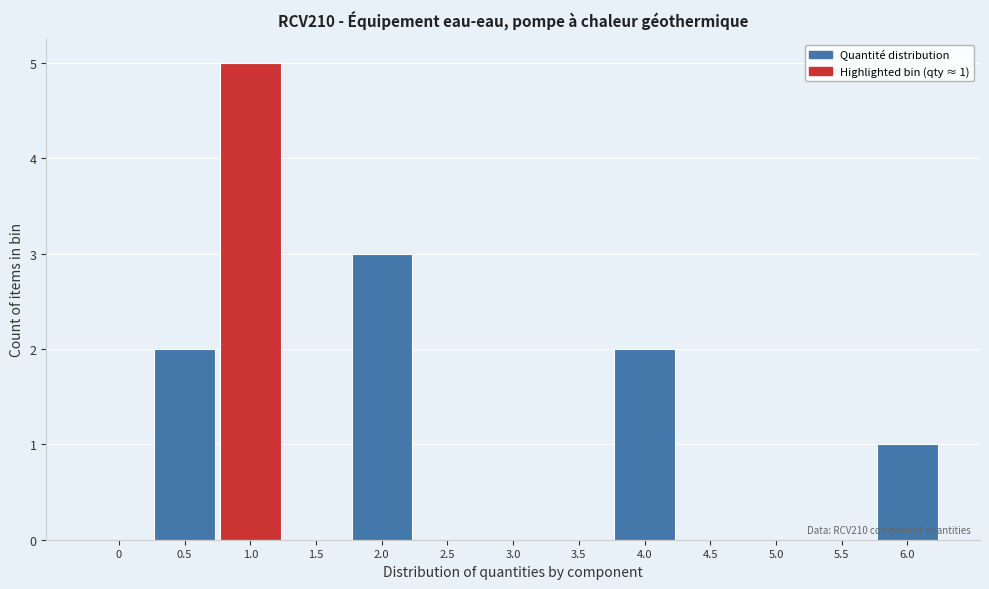

Reading left to right, extract all data points from this chart.

0=0	0.5=2	1.0=5	1.5=0	2.0=3	2.5=0	3.0=0	3.5=0	4.0=2	4.5=0	5.0=0	5.5=0	6.0=1